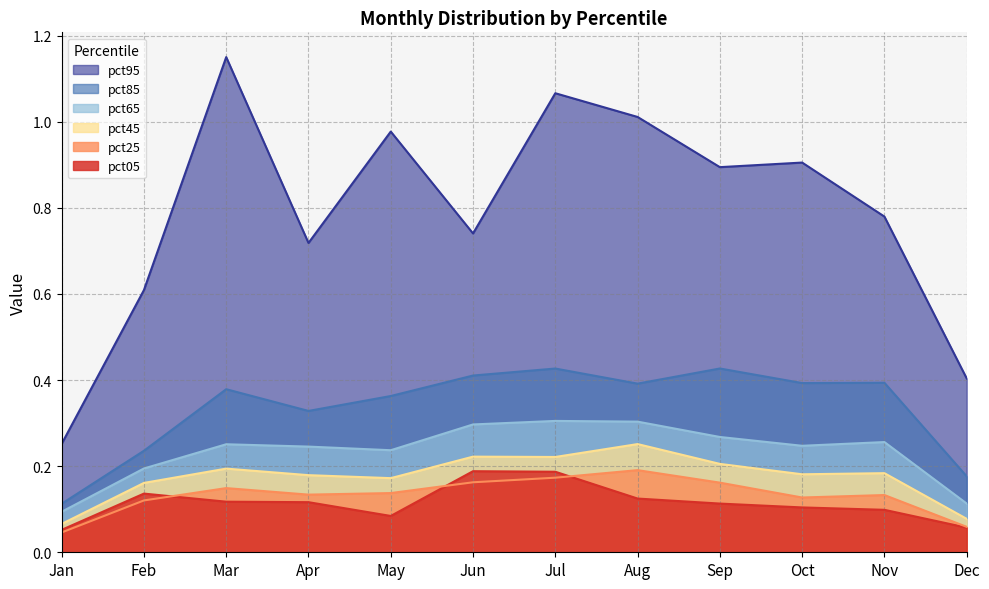

What is the value of the pct45 point at the 5th from the left?

0.2